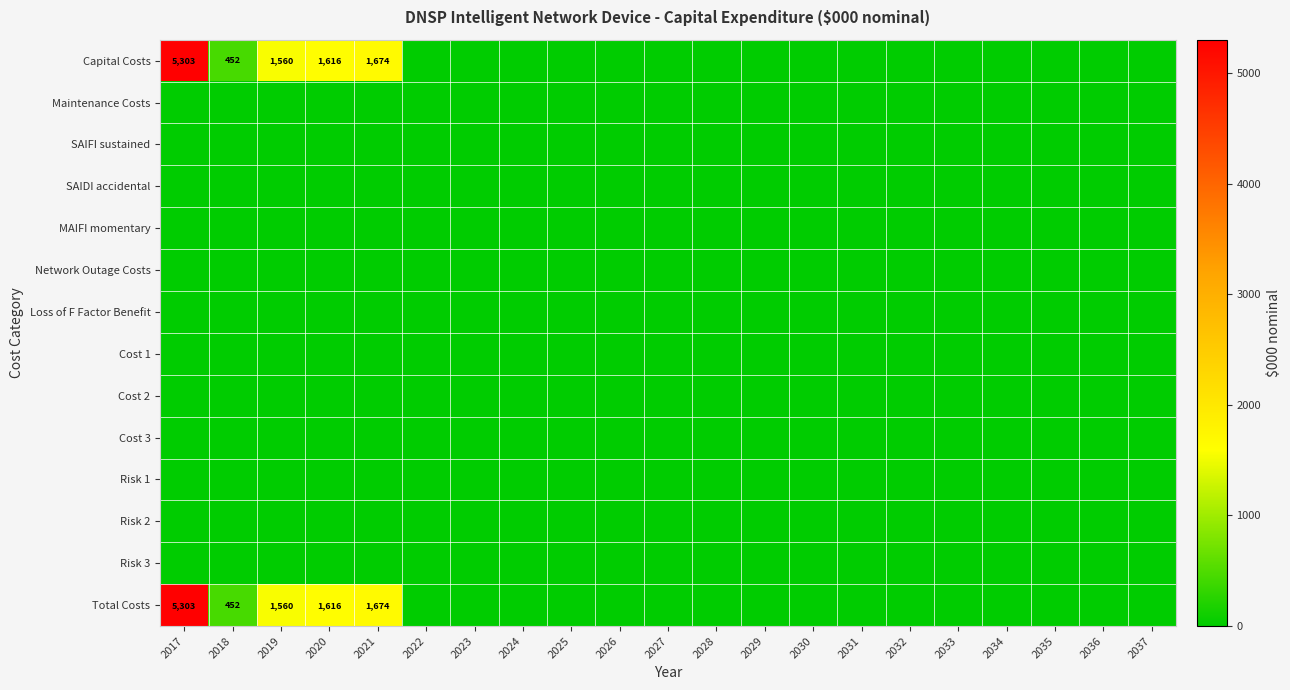

At how many categories does at least one series exceed 954?

4